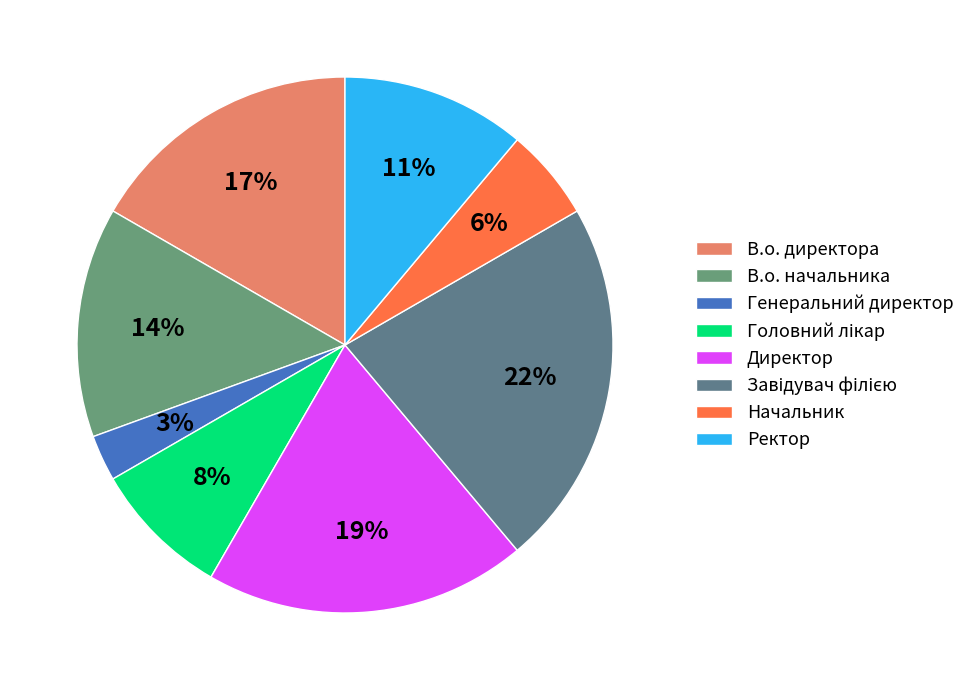

Is the sum of В.о. начальника and Завідувач філією greater than half?

No